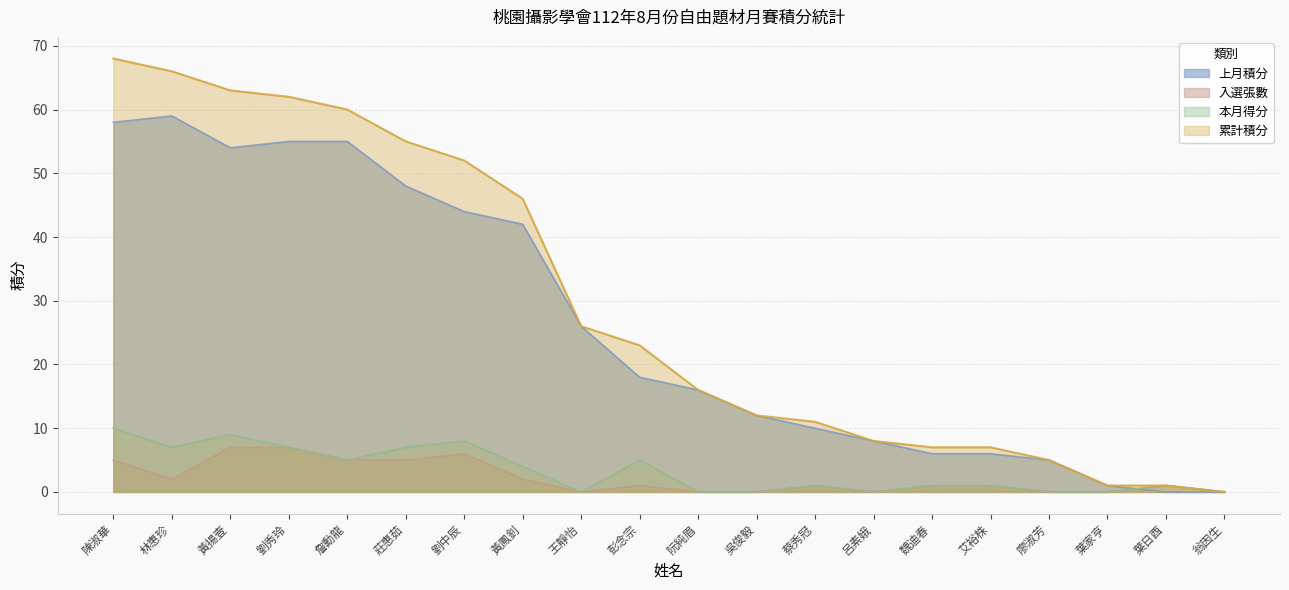

The 本月得分 series shows 0 at 翁因生. True or false?

True